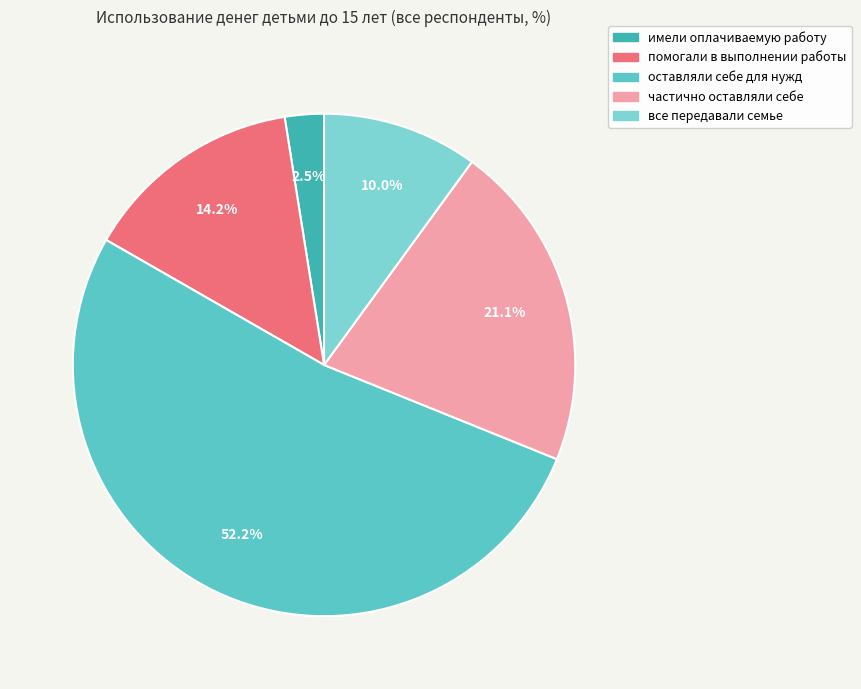

How many slices are in this pie chart?

5